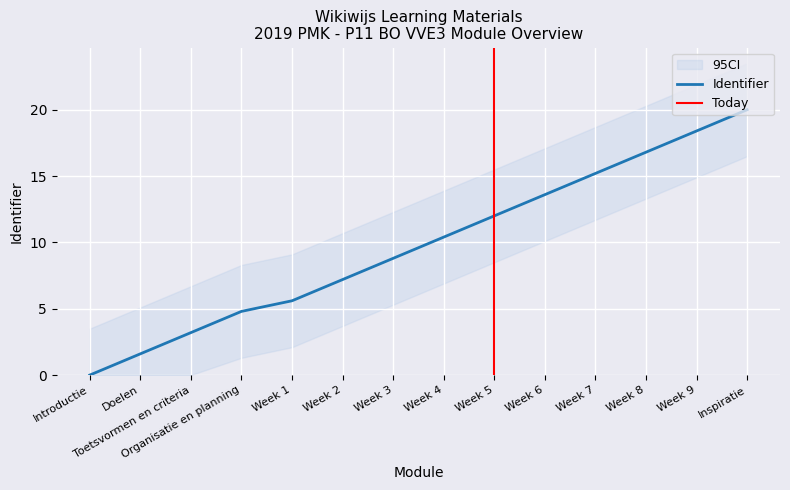

What position from the left is Week 8?

12